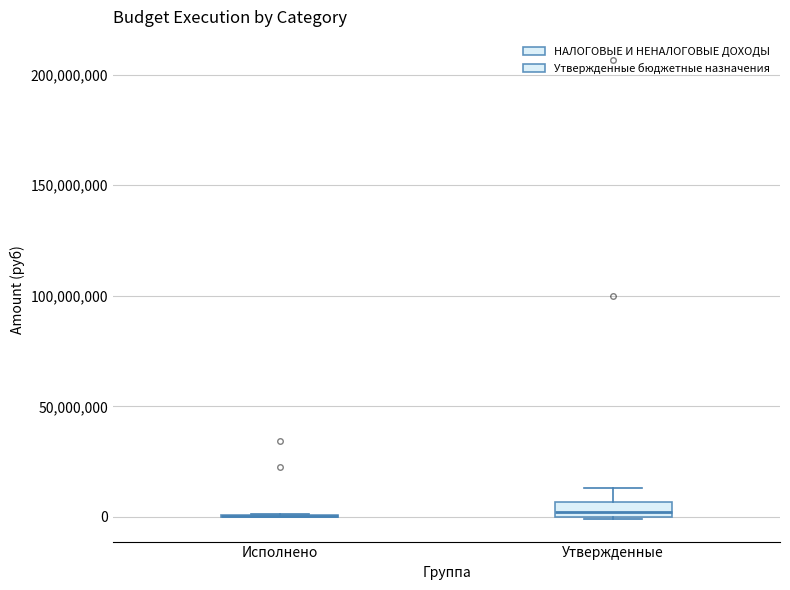

Comparing the boxes themselves (not the whiskers), which one is the tallest?

Утвержденные